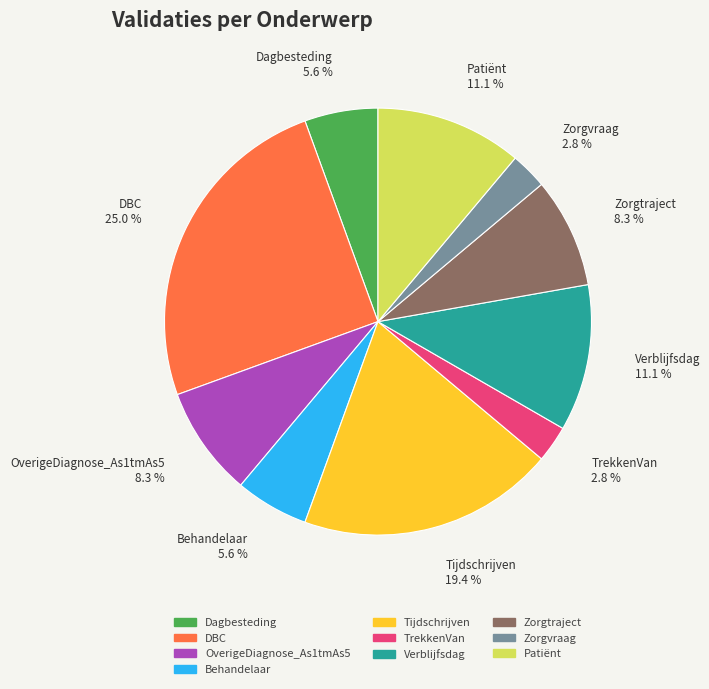

How many segments does this pie chart have?

10